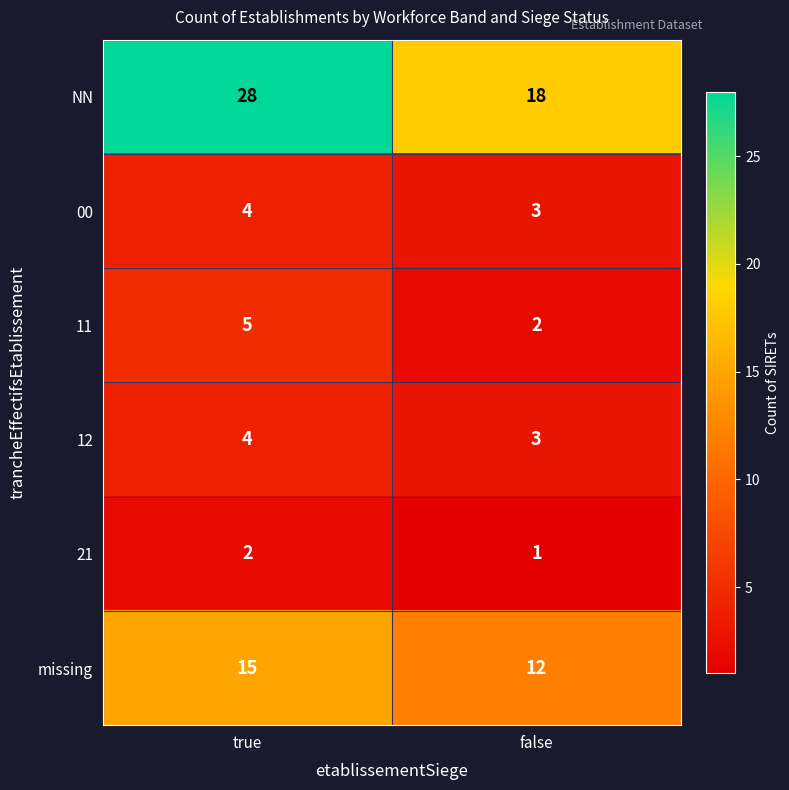

At which category does the chart reach its minimum across all series?

false